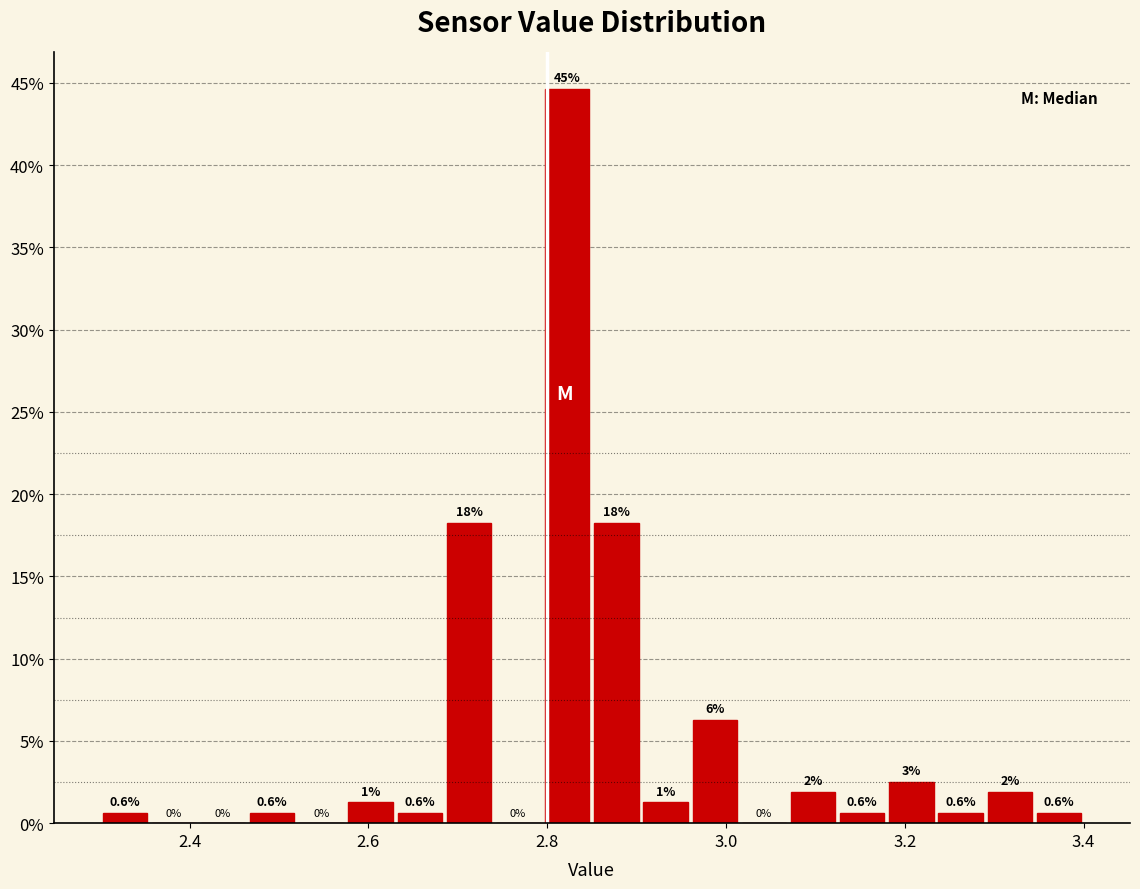

Read against the x-axis, roughly where is the centre of the tallest bar?

2.82